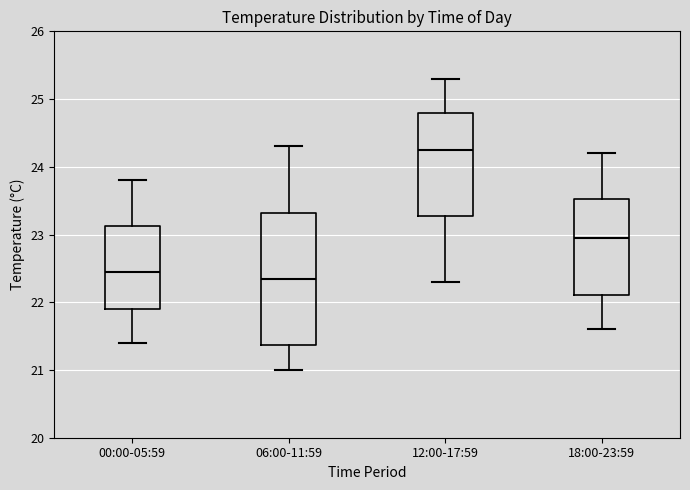

Reading left to right, read every box against the y-axis: the position of its median line, the range the box covers, and the ends of its whiskers. The values are not printed on the chart, so give them approximately, as read against the axis.

00:00-05:59: median 22.5, box 21.9 to 23.1, whiskers 21.4 to 23.8
06:00-11:59: median 22.4, box 21.4 to 23.3, whiskers 21.0 to 24.3
12:00-17:59: median 24.3, box 23.3 to 24.8, whiskers 22.3 to 25.3
18:00-23:59: median 23.0, box 22.1 to 23.5, whiskers 21.6 to 24.2